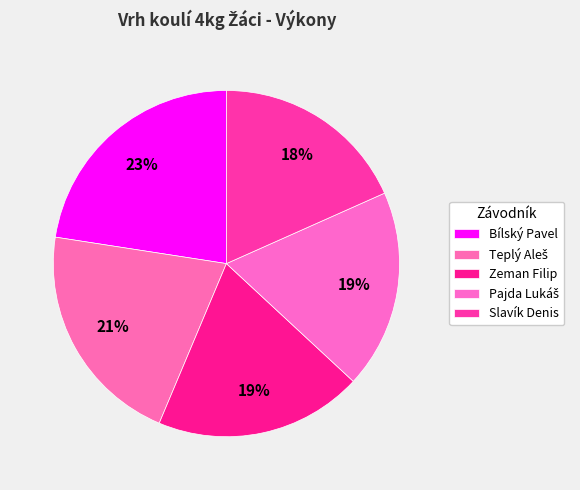

How many slices are in this pie chart?

5